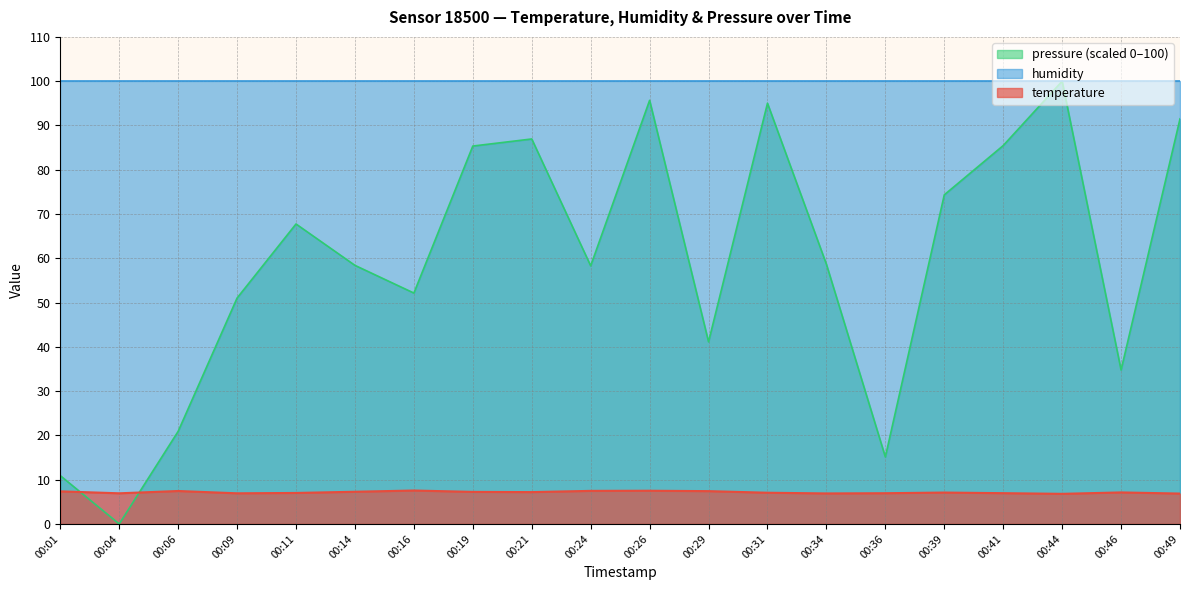

Where do temperature and pressure (scaled 0–100) first cross each other?

00:01 and 00:04